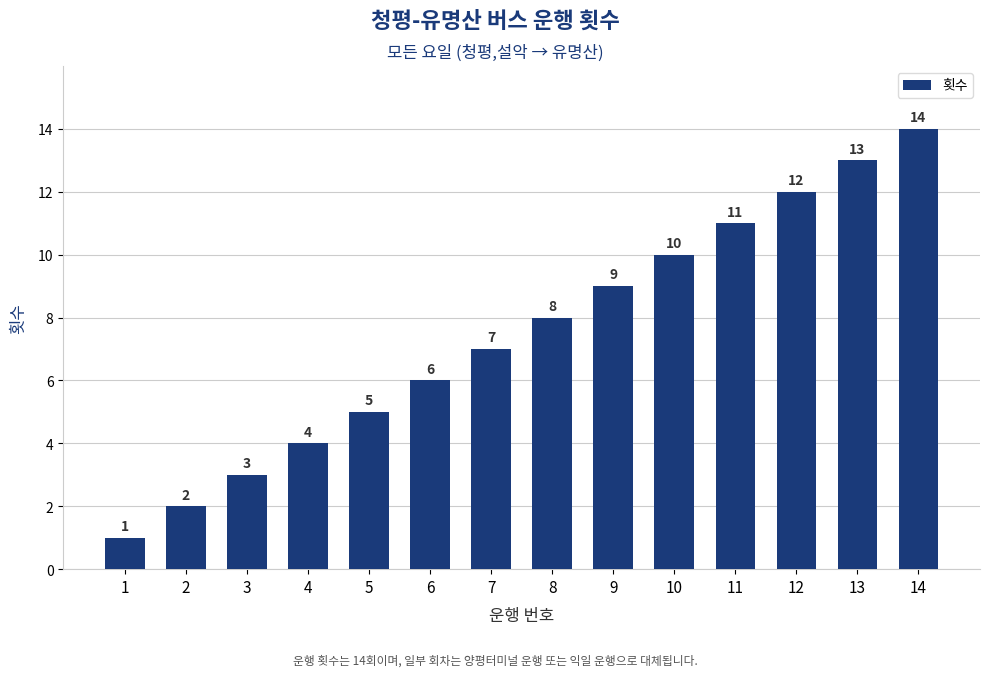

List the labels in order of value, smallest first.

1, 2, 3, 4, 5, 6, 7, 8, 9, 10, 11, 12, 13, 14